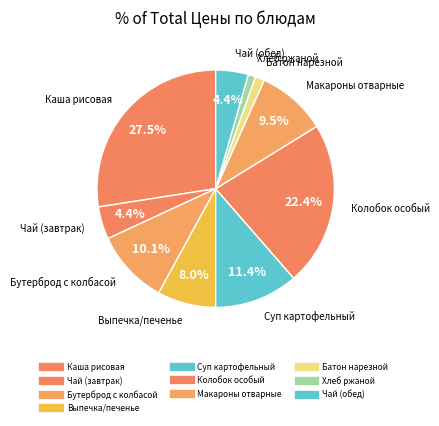

Is it true that Бутерброд с колбасой is 10% of the pie?

True